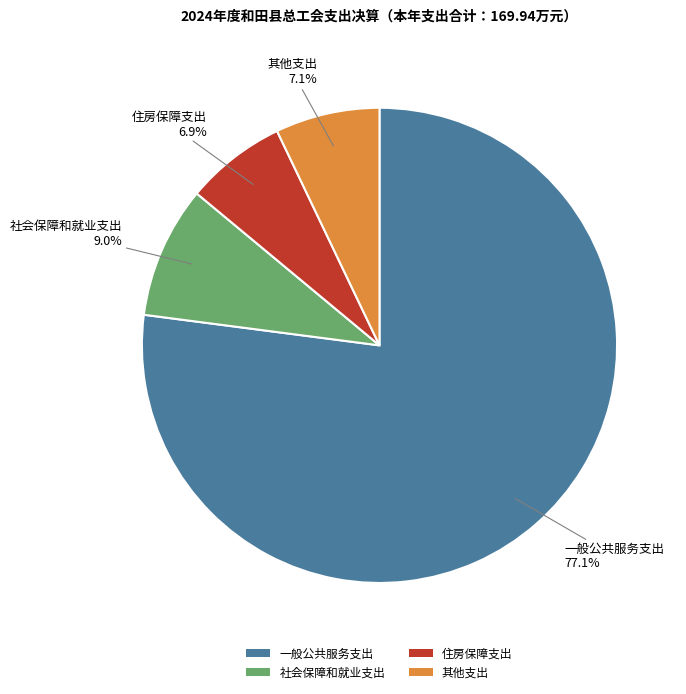

Count the number of slices in the pie.

4